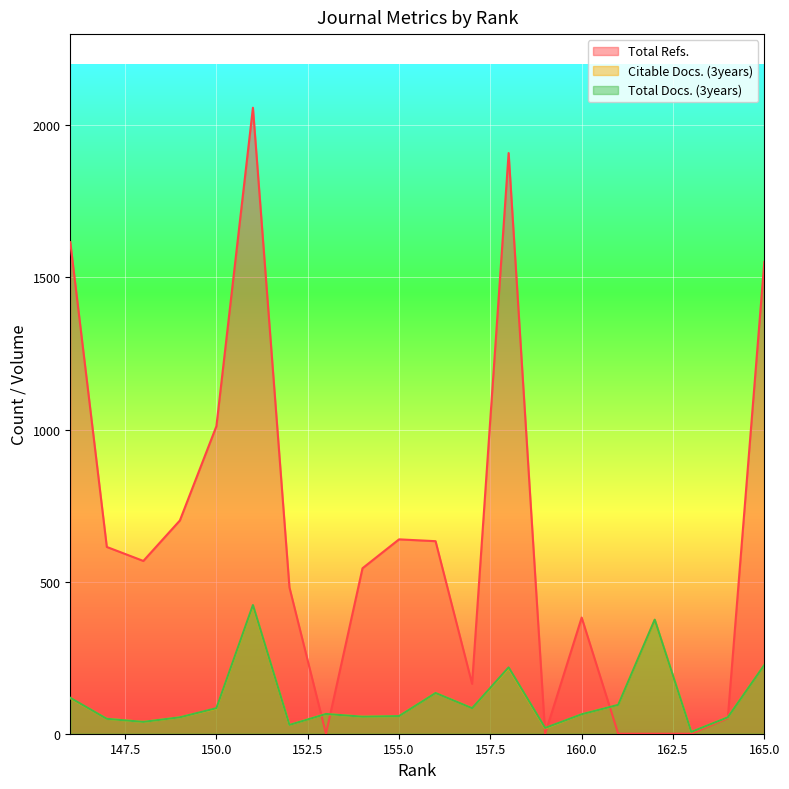

How many lines are shown in the chart?

3